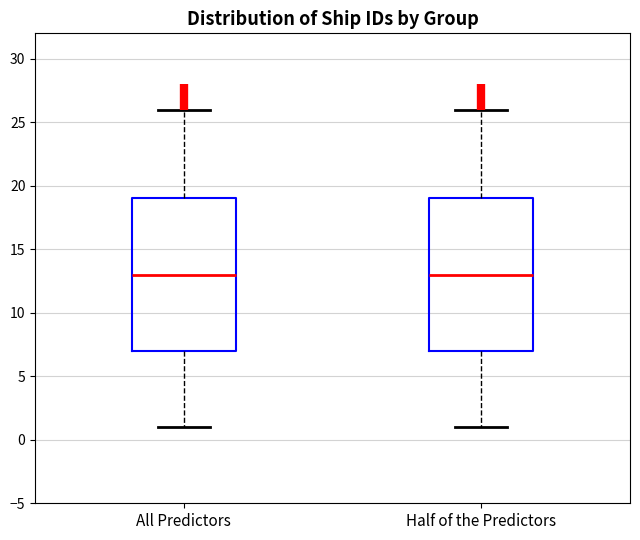

Where does the lower whisker of the box for Half of the Predictors end on the y-axis? The values are not printed on the chart, so give them approximately, as read against the axis.

1